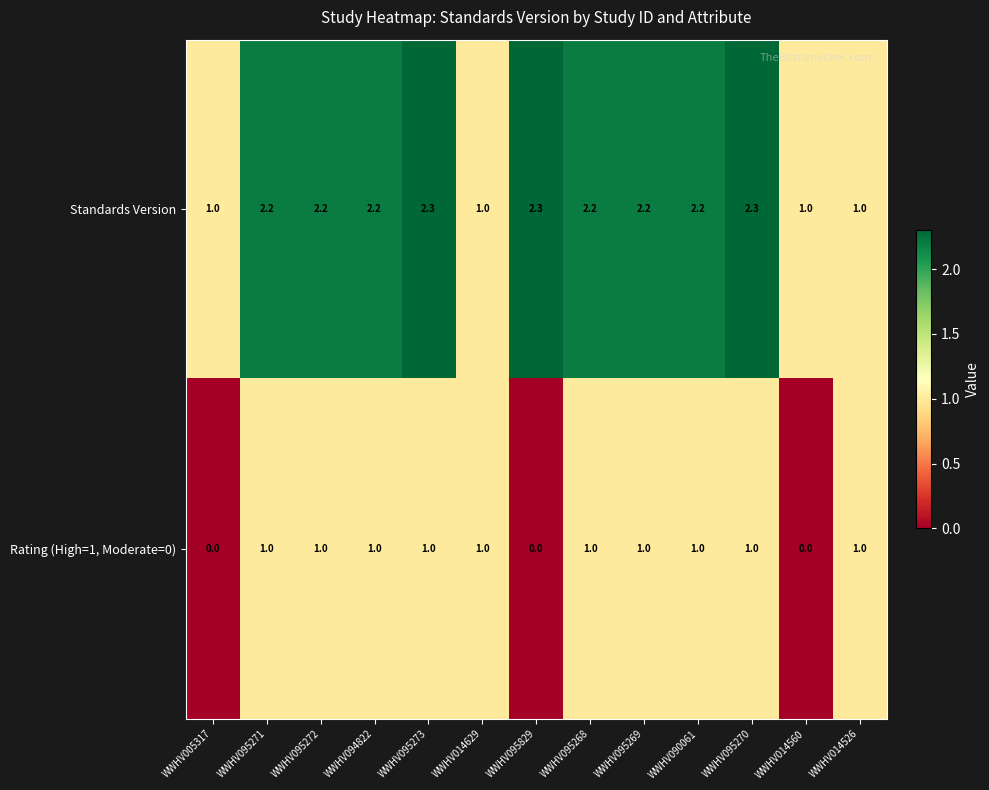

List the series in order of their peak value, lowest first.

Rating (High=1, Moderate=0), Standards Version